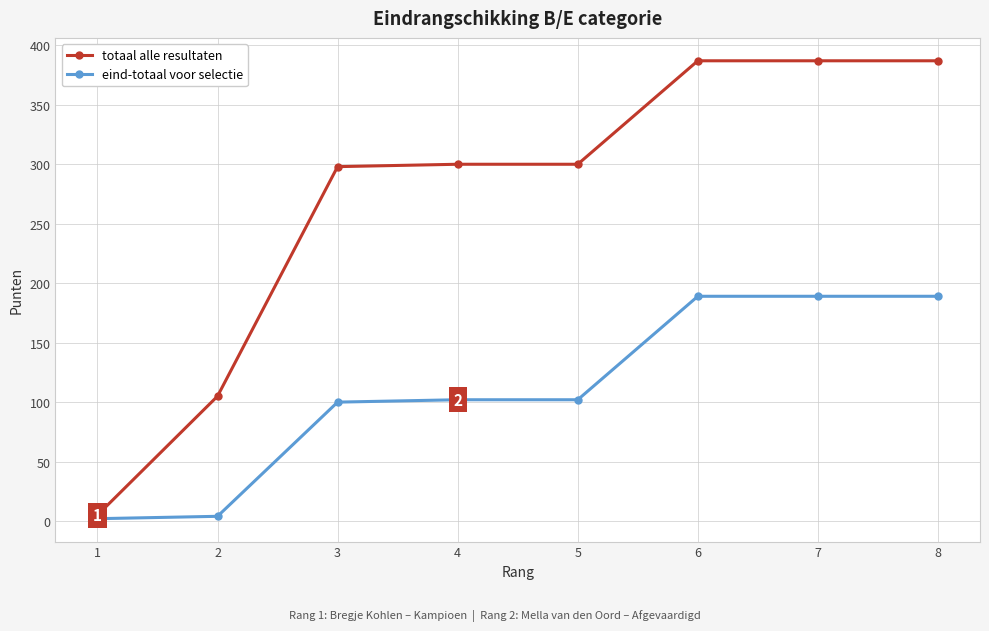

Rank the series by their maximum value, from highest to lowest.

totaal alle resultaten, eind-totaal voor selectie